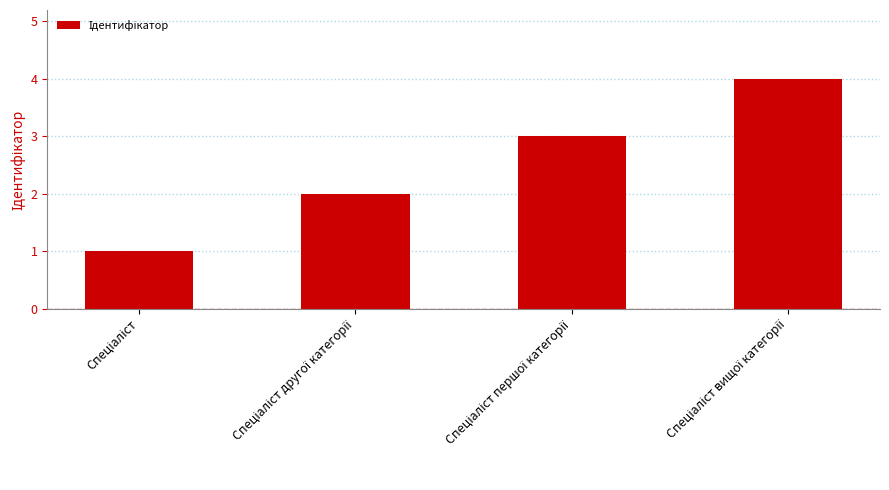

What is the maximum value shown in the chart?

4